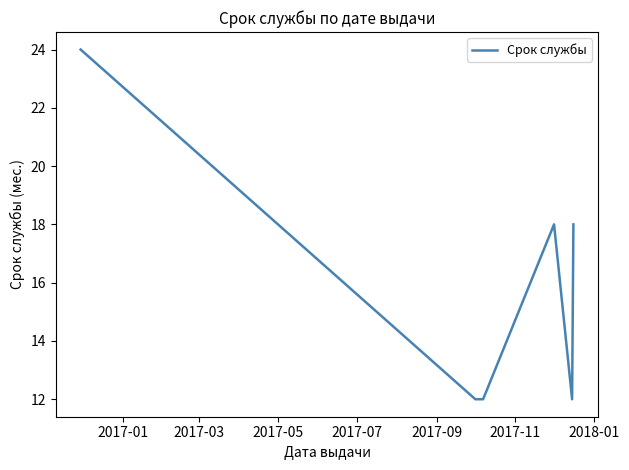

What is the average value?

16